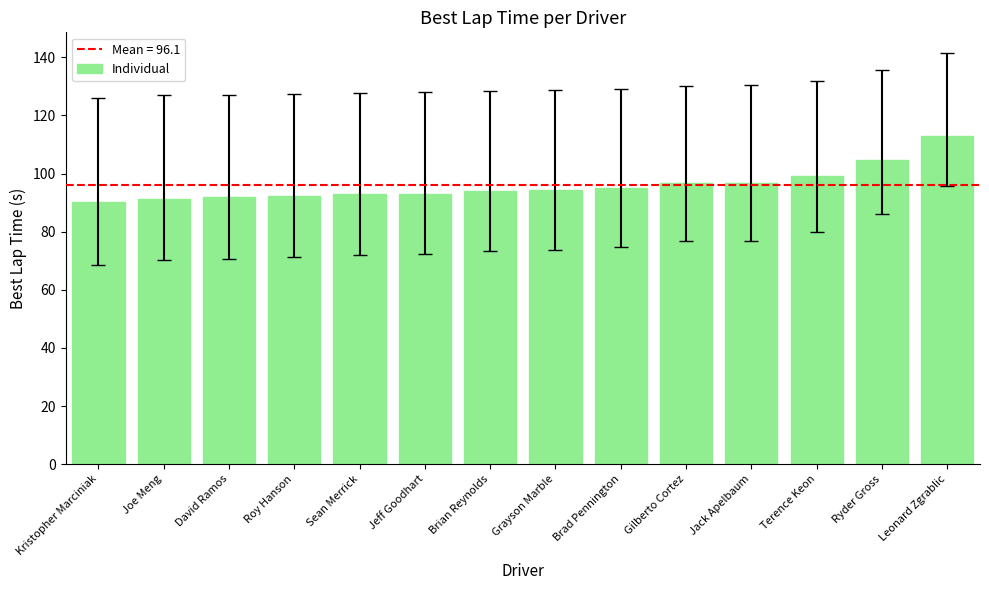

What is the change in value from Joe Meng to Sean Merrick?

+1.6